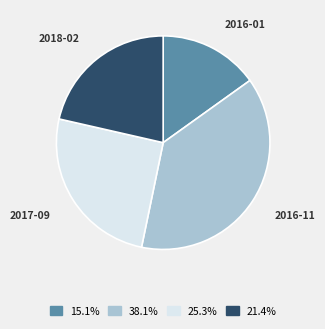

Is there a majority slice in this chart?

No